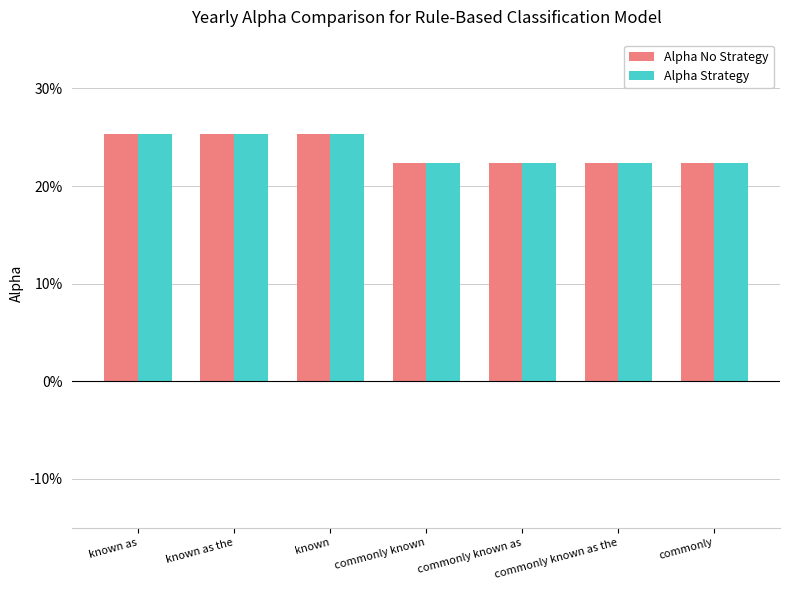

Does the chart contain any negative values?

No